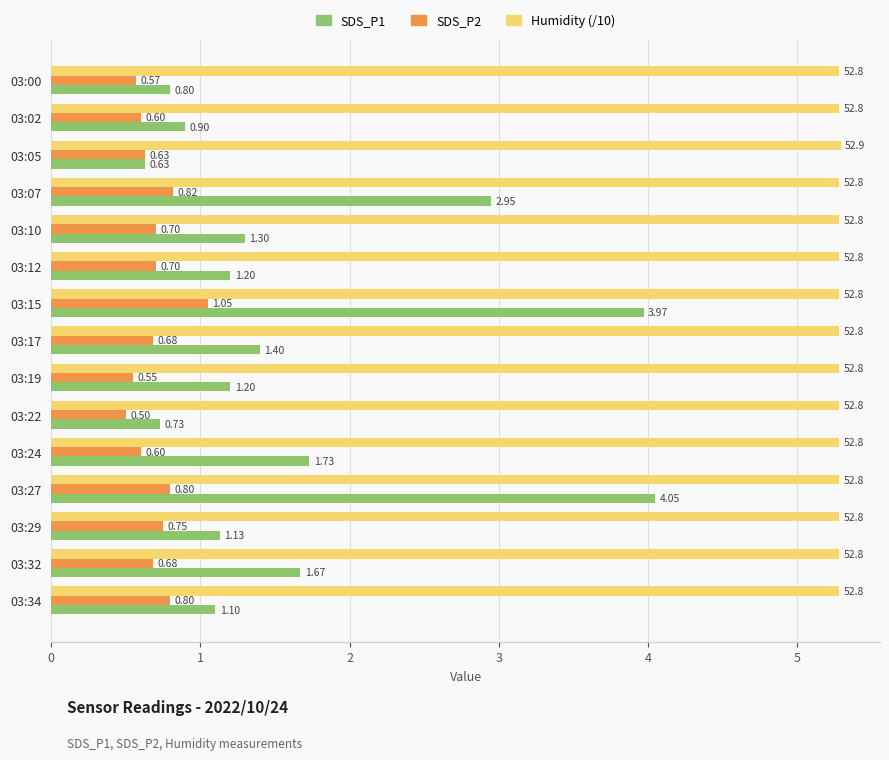

What is the difference between the second highest and minimum values in the SDS_P1 series?

3.3